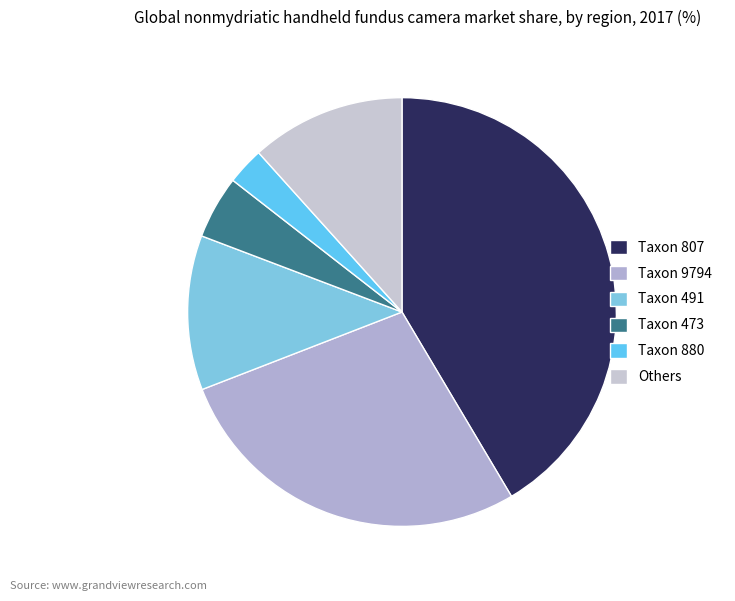

How many slices are in this pie chart?

6